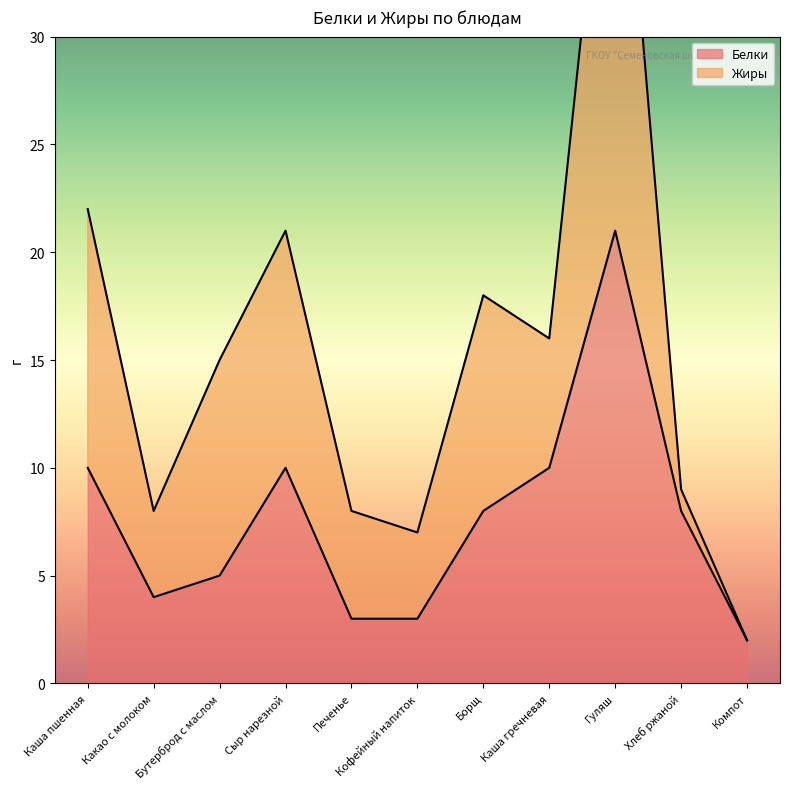

The chart shows a value of 2 at Сыр нарезной. True or false?

False